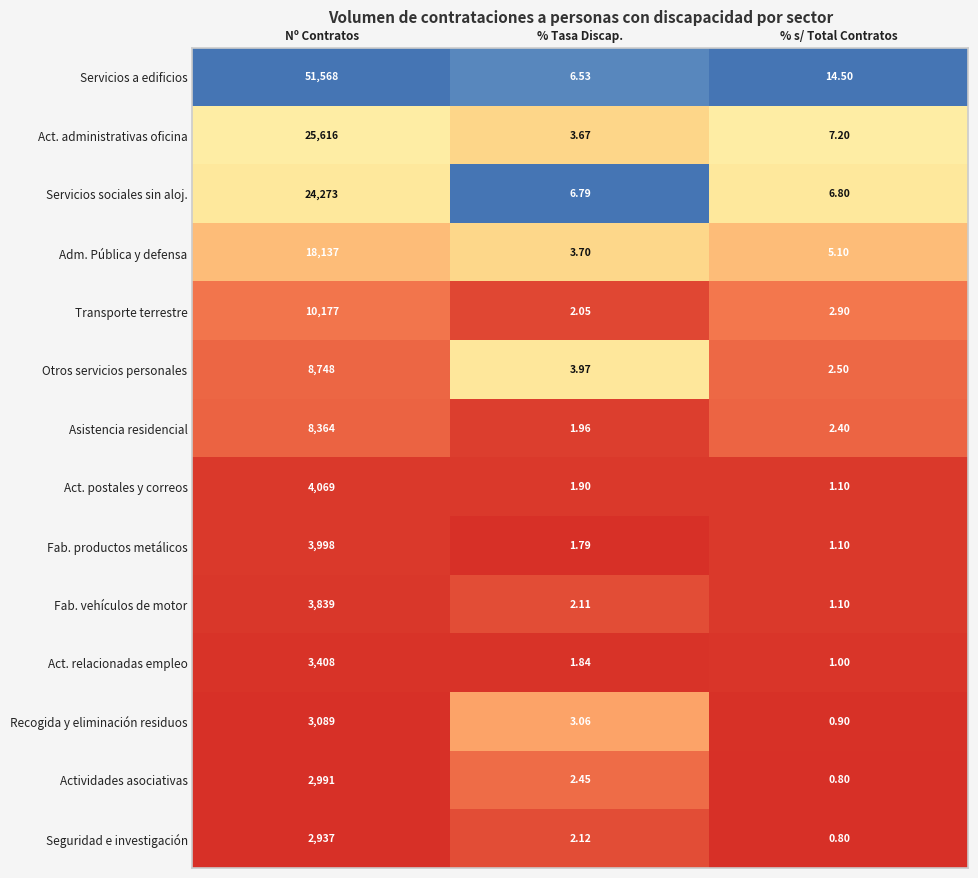

At which label is Act. postales y correos closest to 2035?

% Tasa Discap.